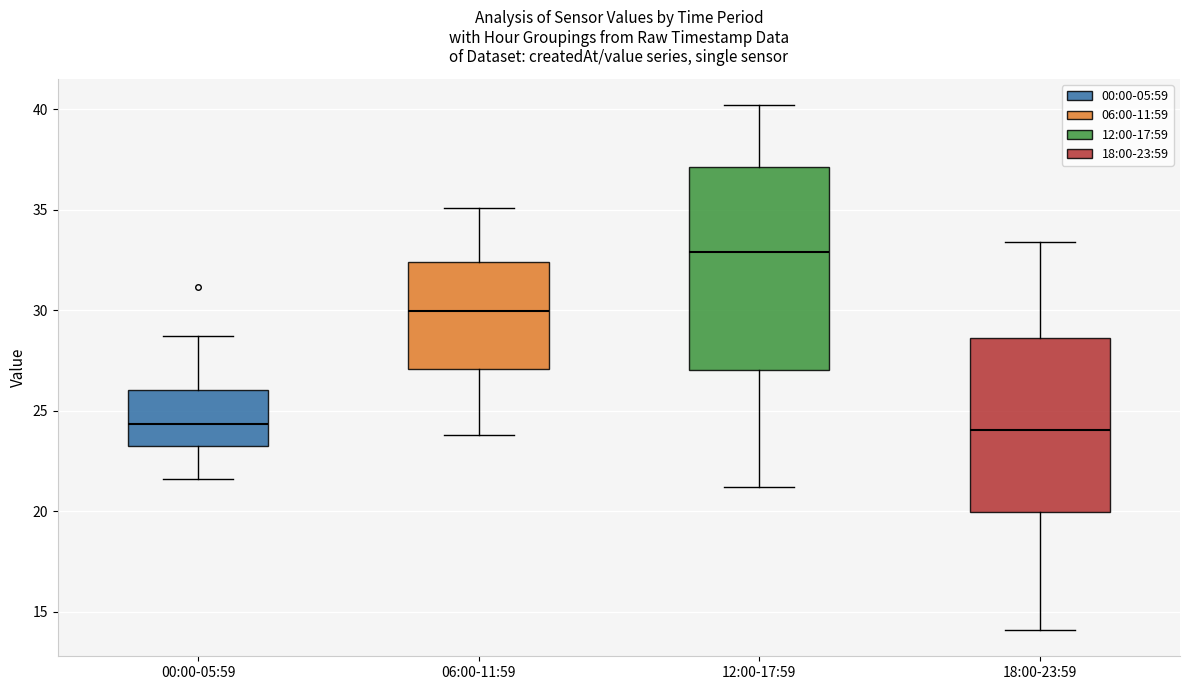

Where does the median line of the box for 18:00-23:59 sit on the y-axis? The values are not printed on the chart, so give them approximately, as read against the axis.

24.0